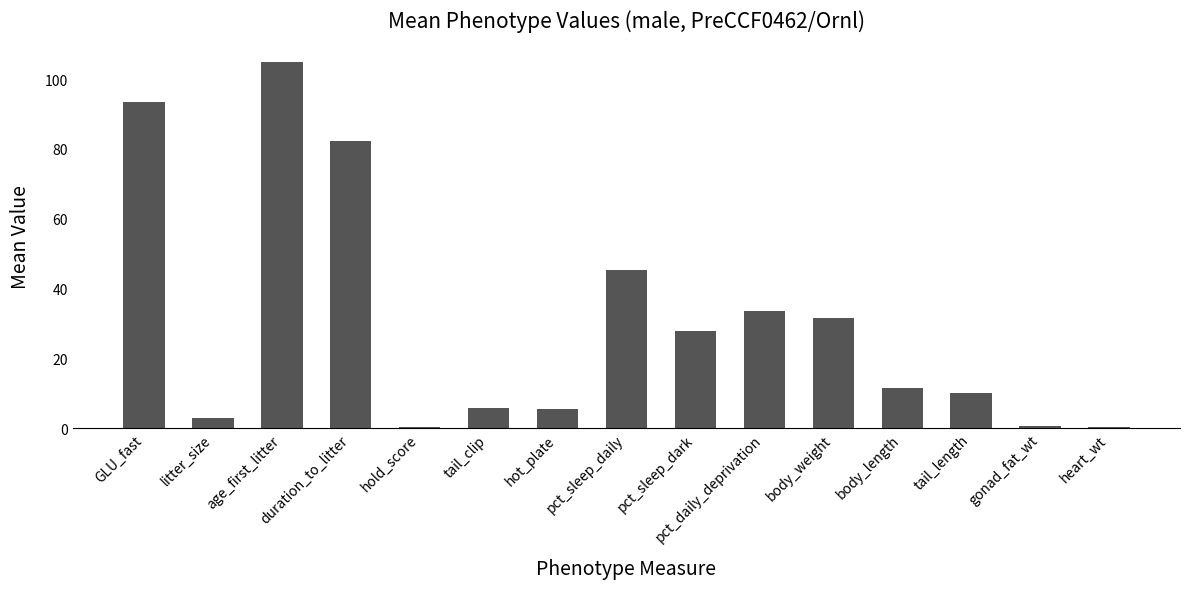

What is the sum of the values at GLU_fast and tail_clip?

99.2